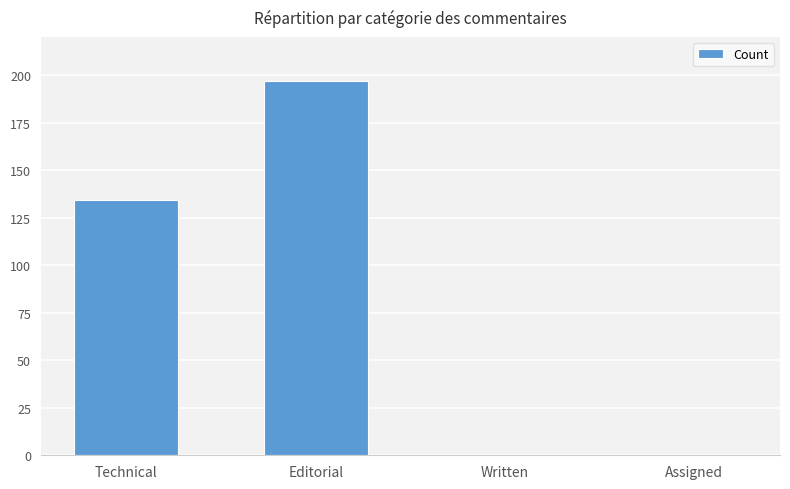

How many series are shown in this chart?

1